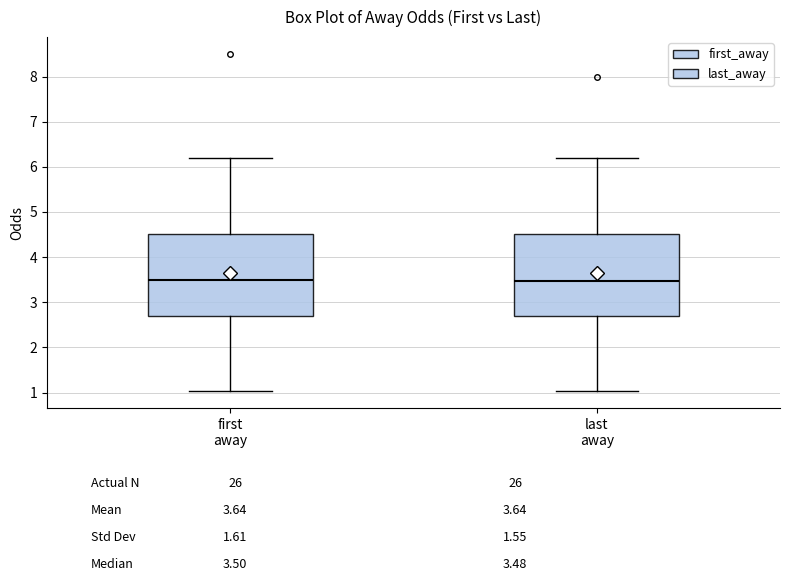

Reading left to right, read every box against the y-axis: the position of its median line, the range the box covers, and the ends of its whiskers. The values are not printed on the chart, so give them approximately, as read against the axis.

first away: median 3.5, box 2.7 to 4.5, whiskers 1.0 to 6.2
last away: median 3.5, box 2.7 to 4.5, whiskers 1.0 to 6.2